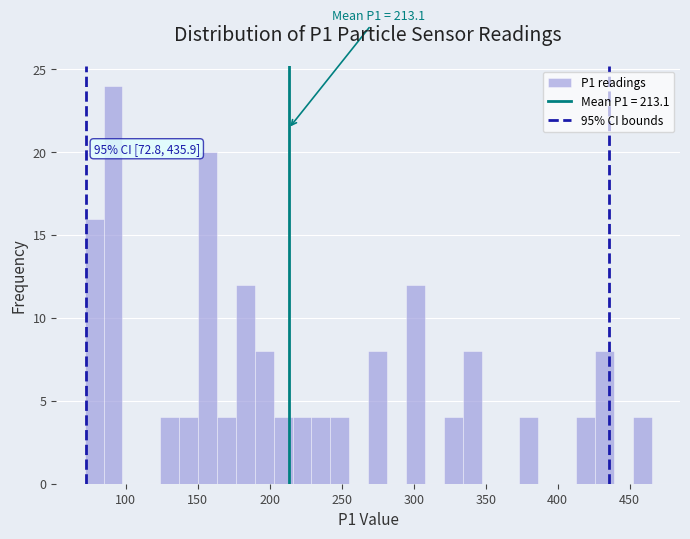

Read against the x-axis, roughly where is the centre of the tallest bar?

90